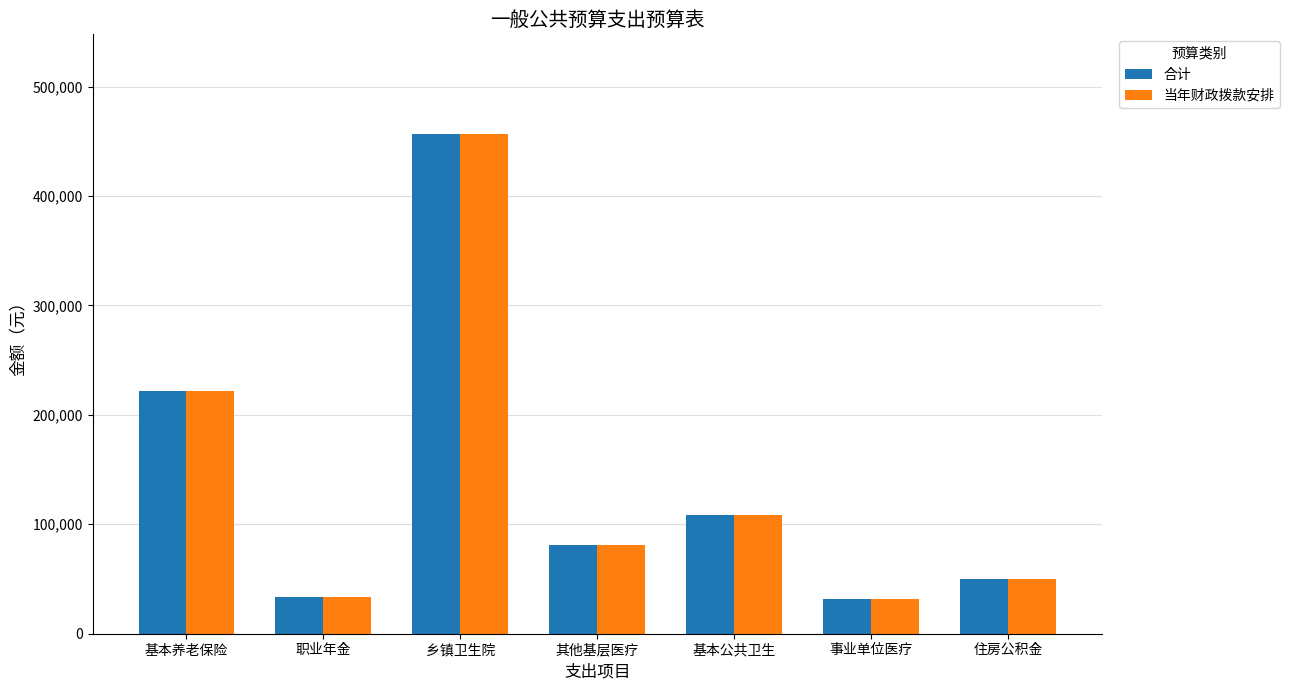

What is the total value across all series at 事业单位医疗?

64130